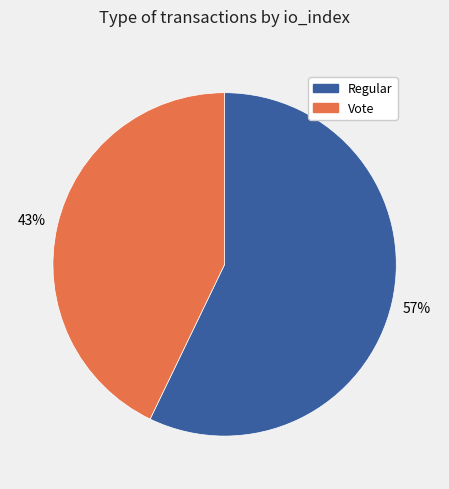

Combined, do Regular and Vote account for over 50%?

Yes